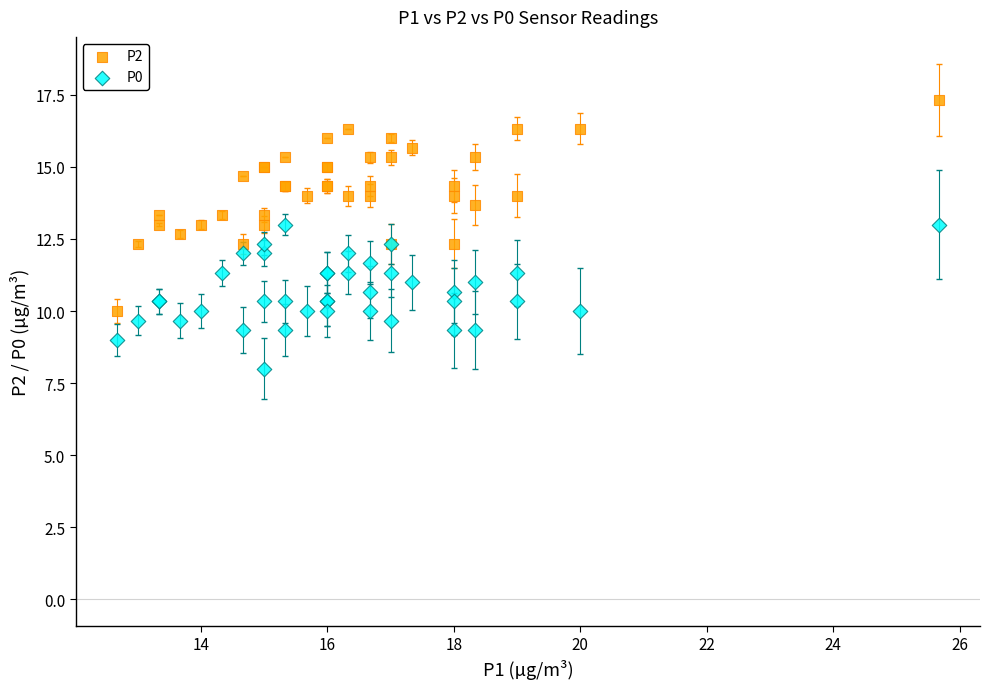

Which series has the widest spread of Y values?

P2